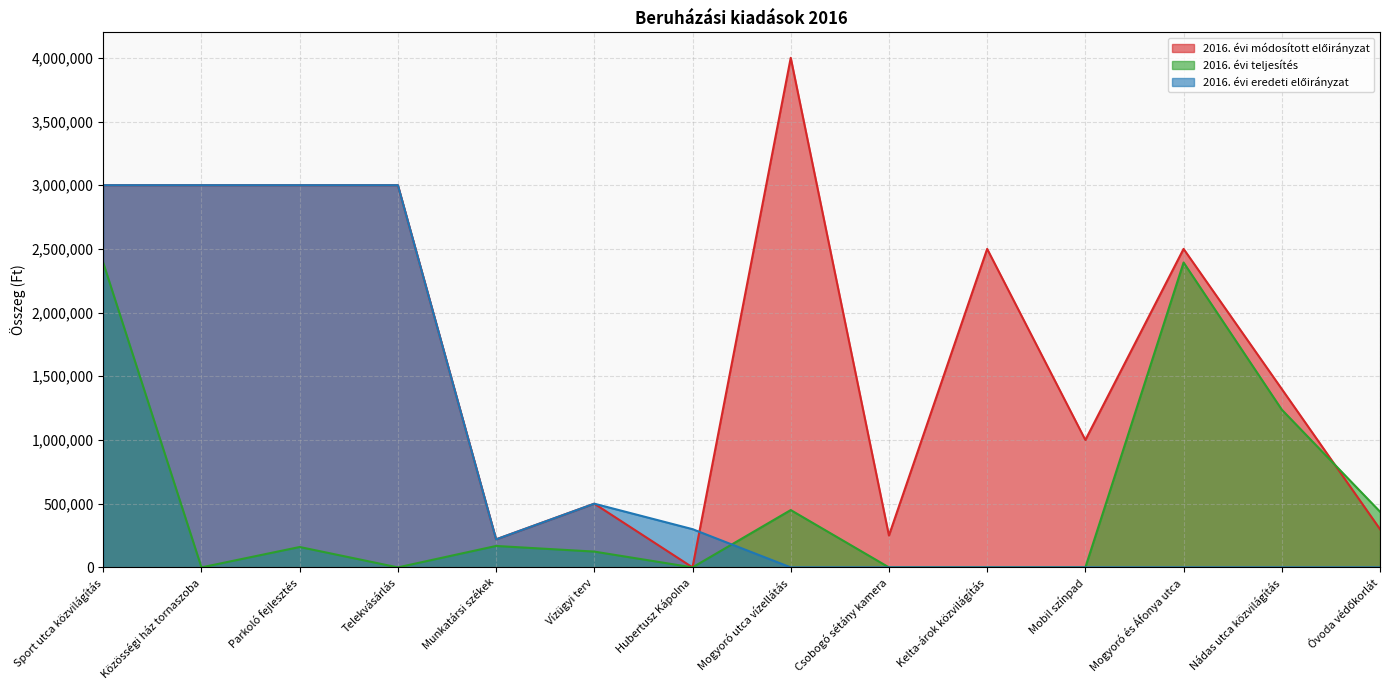

At how many categories does at least one series exceed 2039356?

7